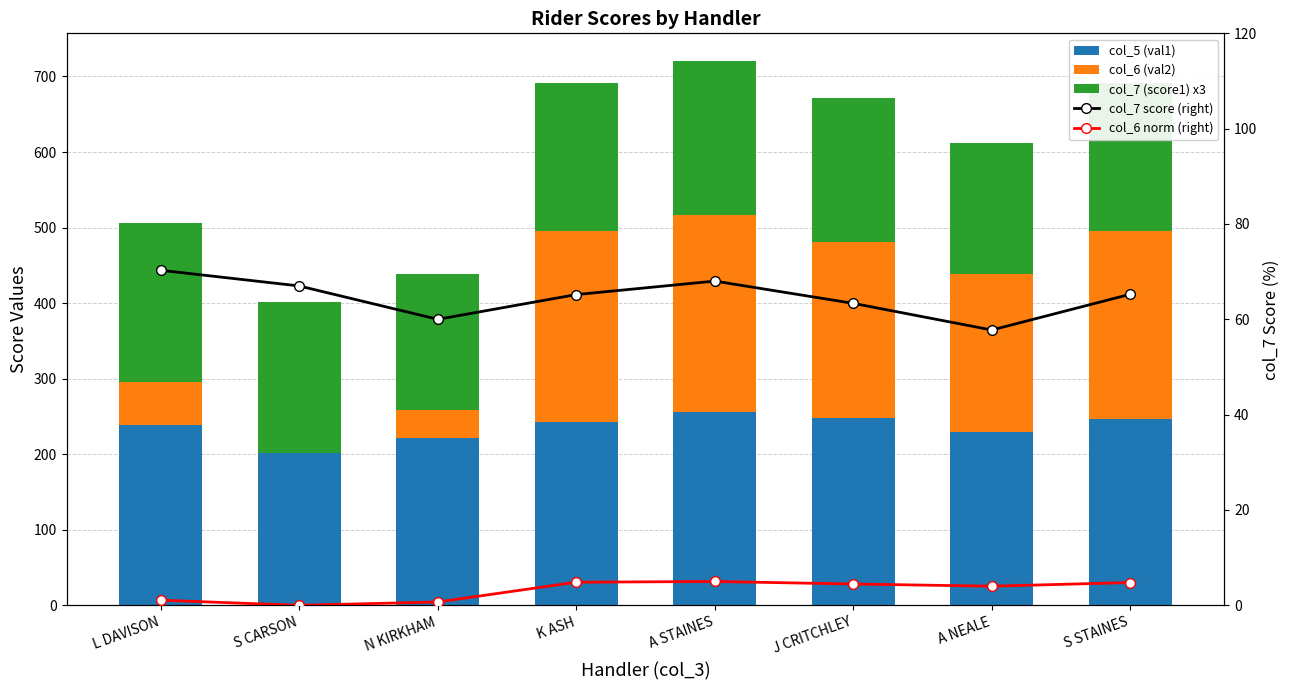

The col_6 (val2) series shows 171.3 at S CARSON. True or false?

False